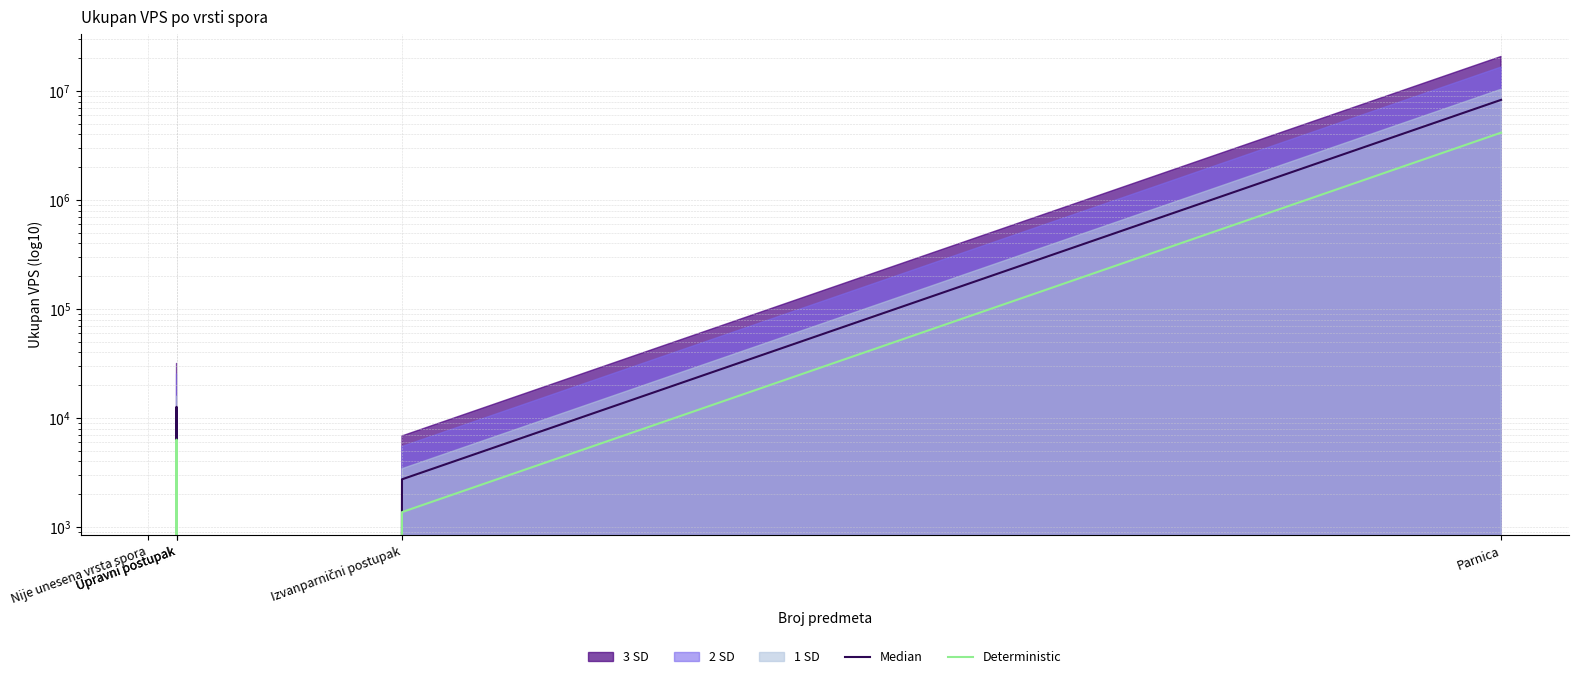

What is the label of the 5th point from the left?

Parnica